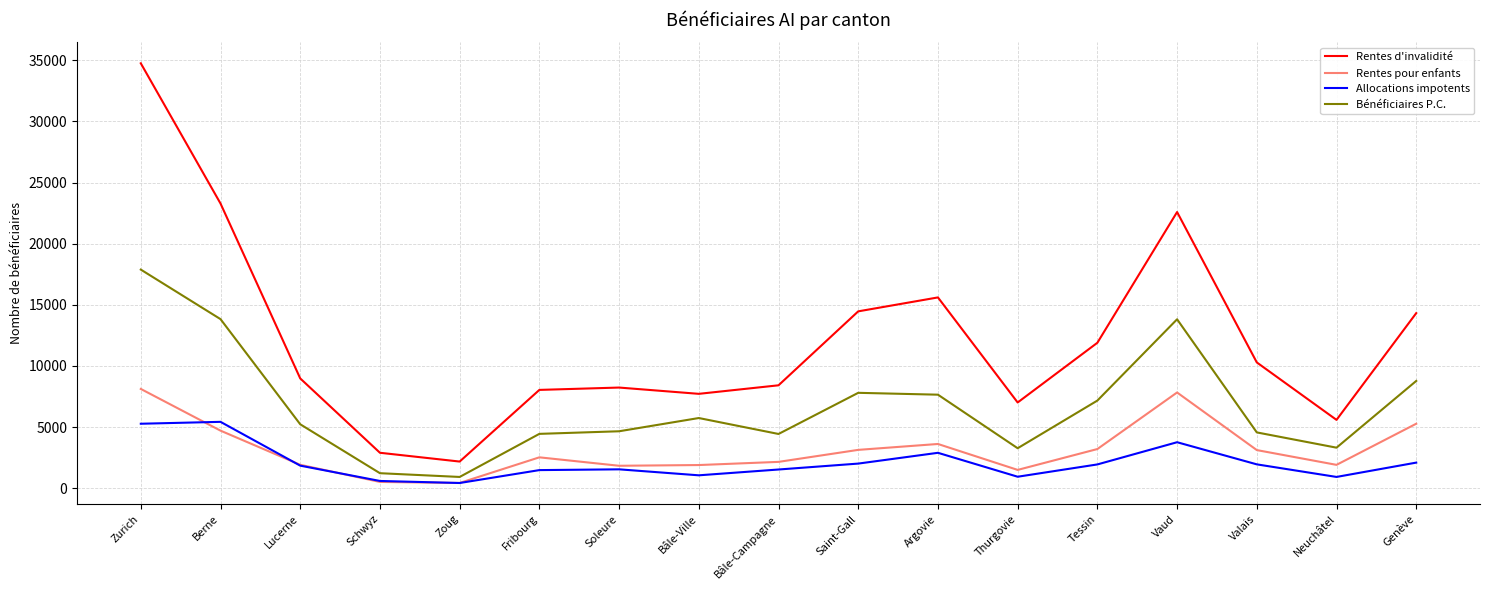

Rank the series by their maximum value, from highest to lowest.

Rentes d'invalidité, Bénéficiaires P.C., Rentes pour enfants, Allocations impotents